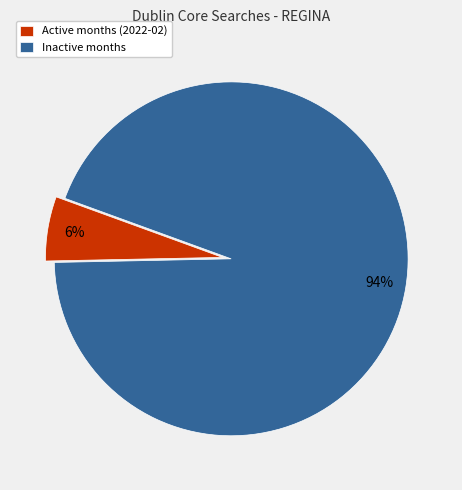

To the nearest percent, what is the average slice percentage?

50%